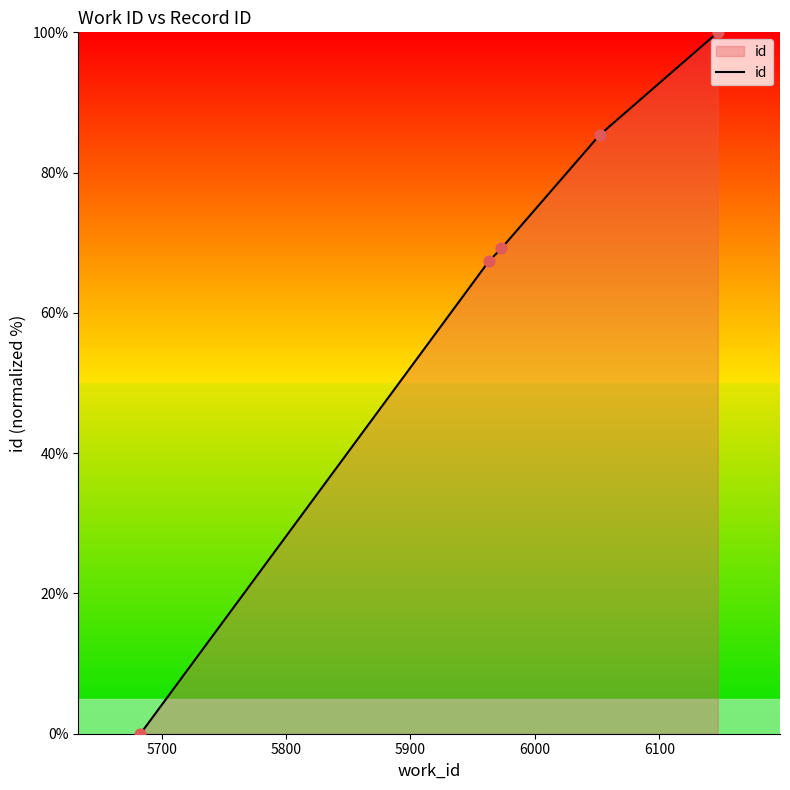

What is the greatest value displayed?

100.0